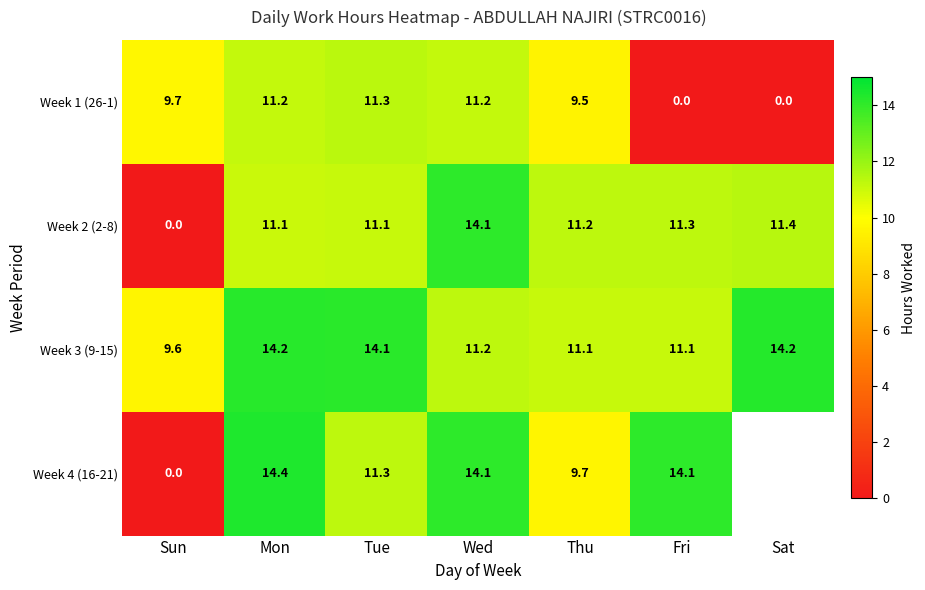

How many values in Week 1 (26-1) are above zero?

5